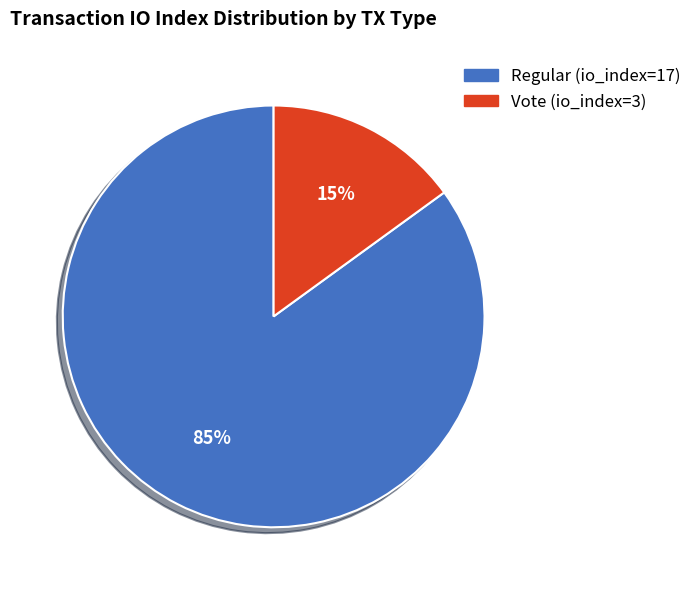

Is it true that Vote (io_index=3) is 15% of the pie?

True